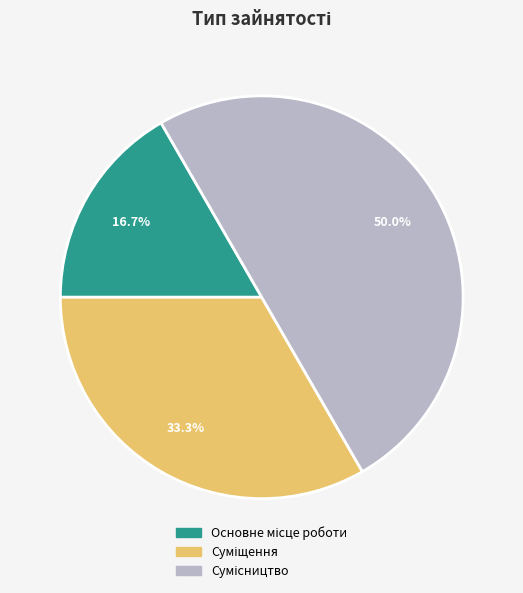

The Основне місце роботи slice represents 7% of the pie. True or false?

False